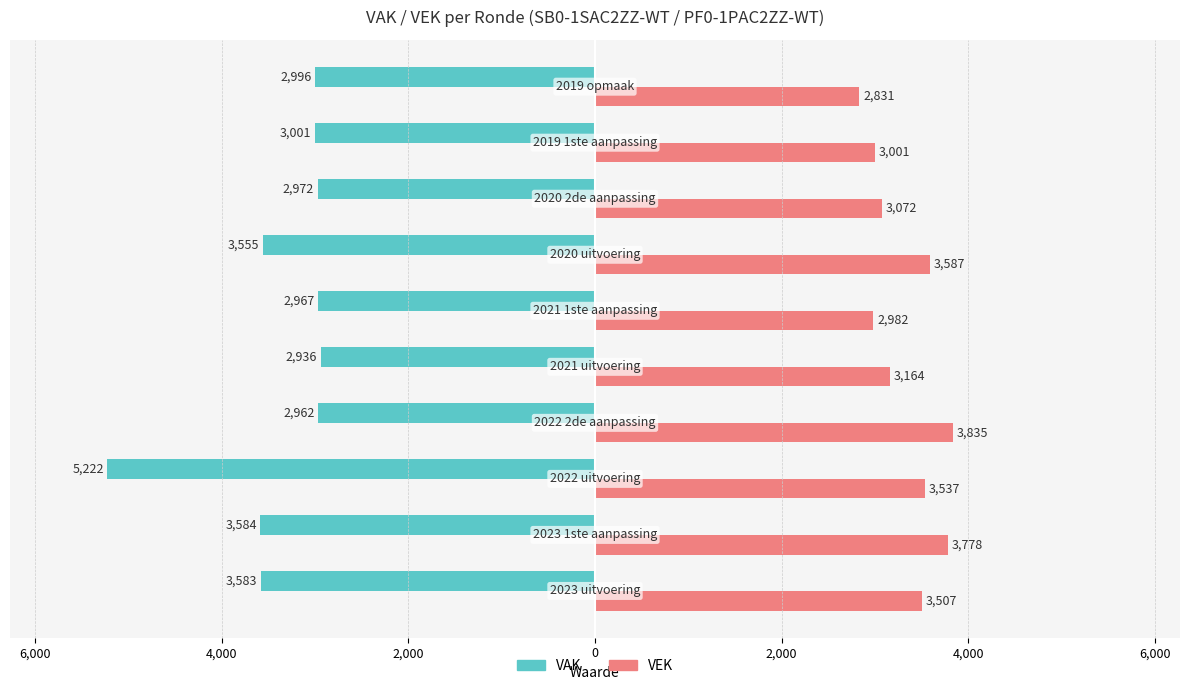

What is the difference between the maximum and minimum values in the VAK series?

2286